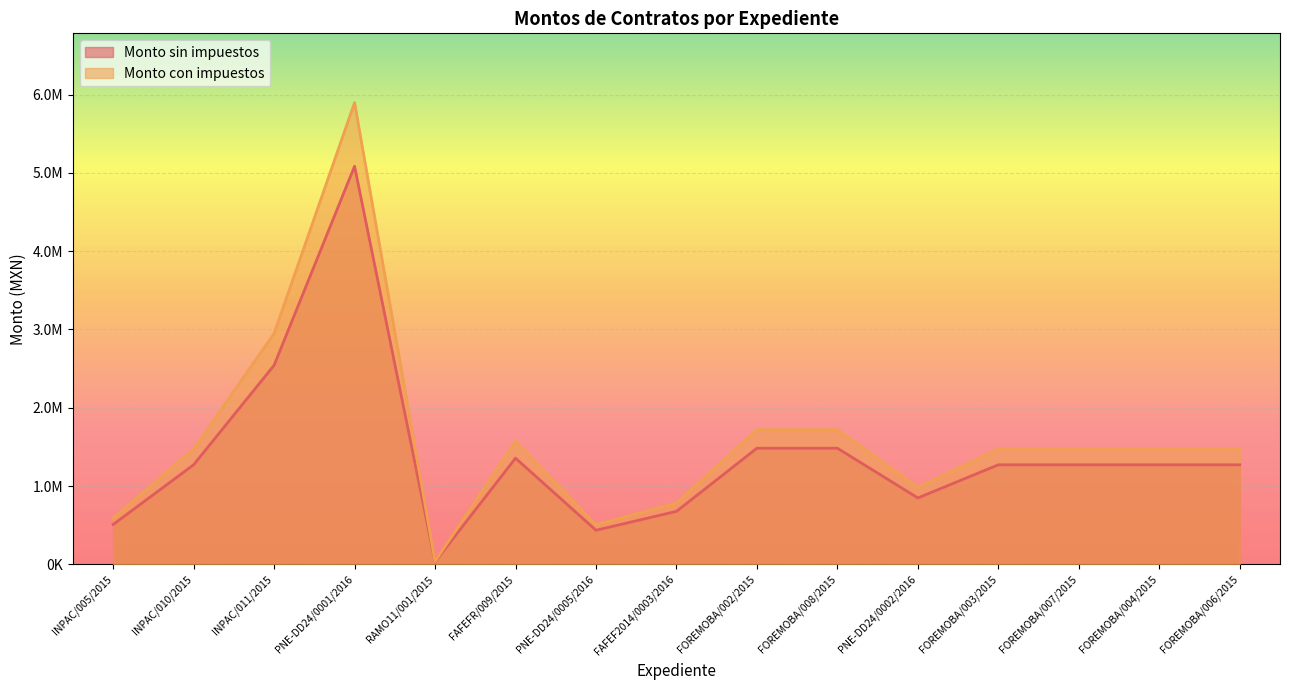

At which label does Monto con impuestos reach its peak?

PNE-DD24/0001/2016